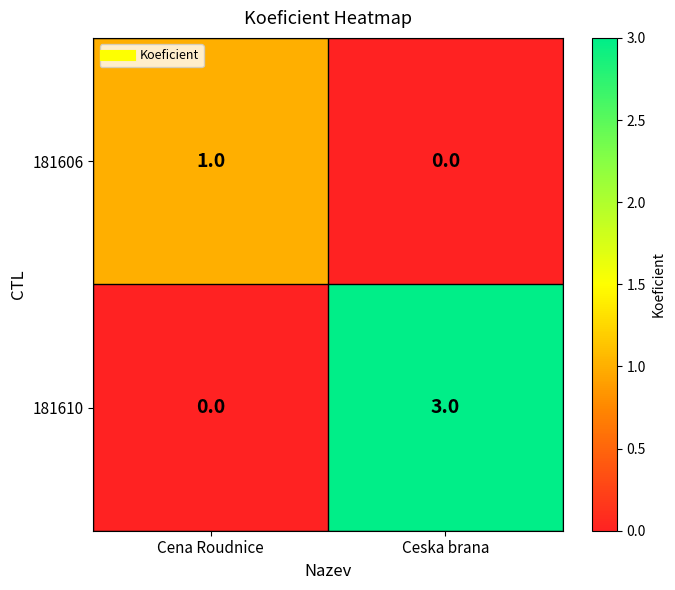

The 181610 series shows 1 at Ceska brana. True or false?

False